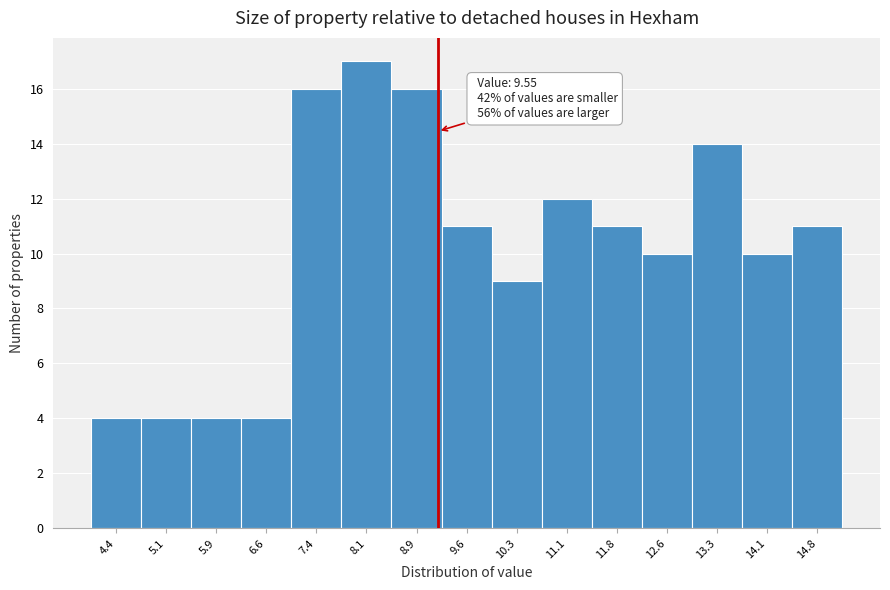

Reading right to left, list all the values displayed in this chart.

14.8=11	14.1=10	13.3=14	12.6=10	11.8=11	11.1=12	10.3=9	9.6=11	8.9=16	8.1=17	7.4=16	6.6=4	5.9=4	5.1=4	4.4=4